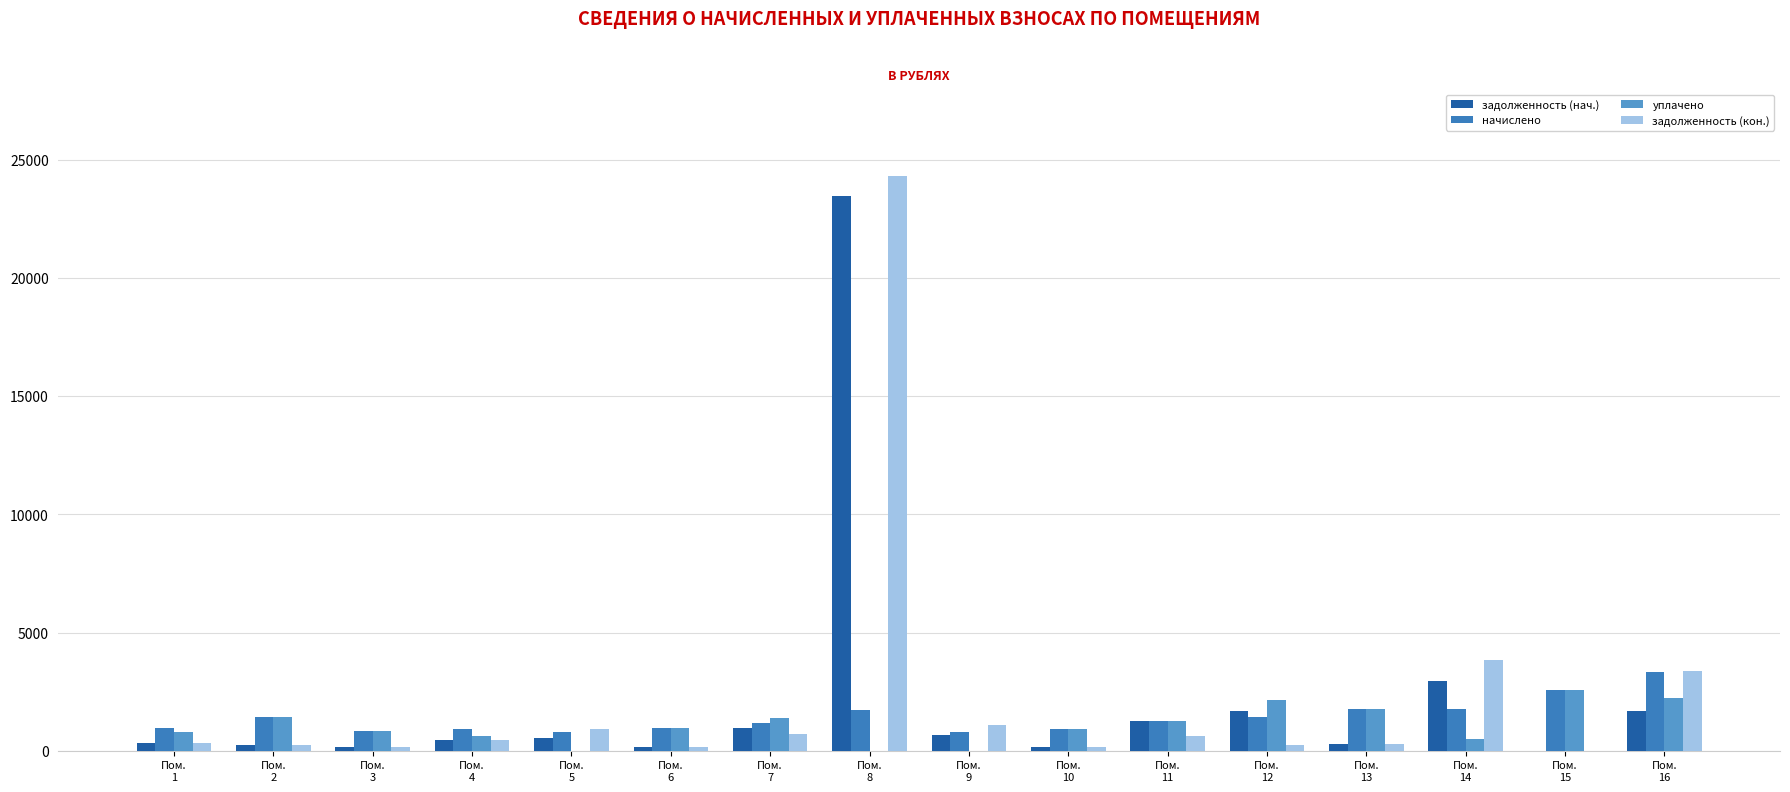

Which series has the widest spread of values?

задолженность (кон.)